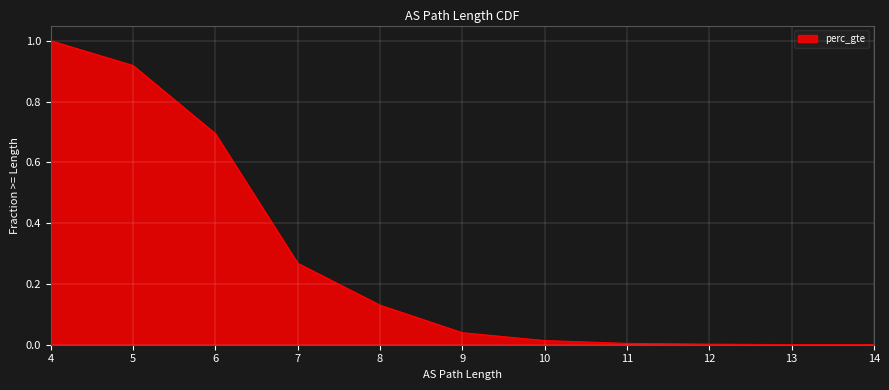

True or false: the data shows 0.9 at 5.

True